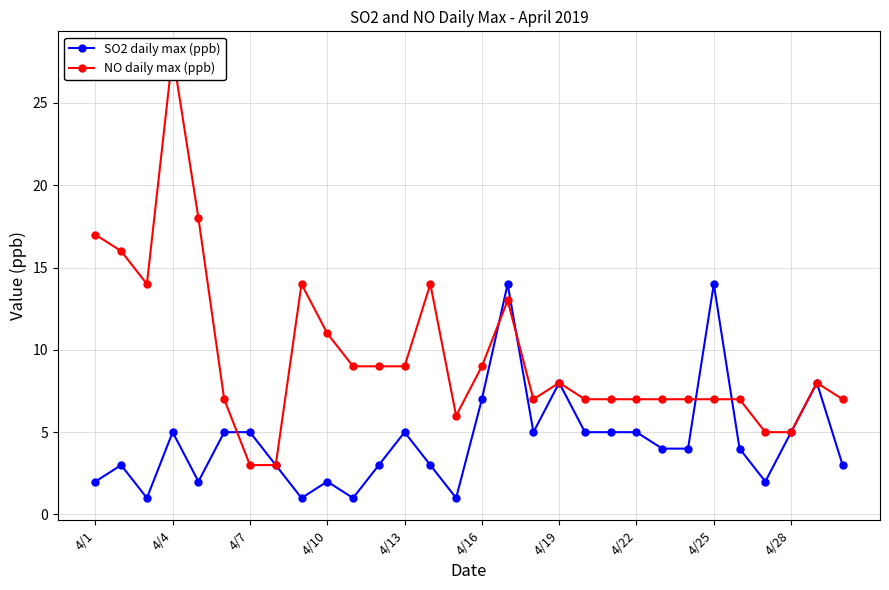

True or false: NO daily max (ppb) and SO2 daily max (ppb) cross at least once.

True